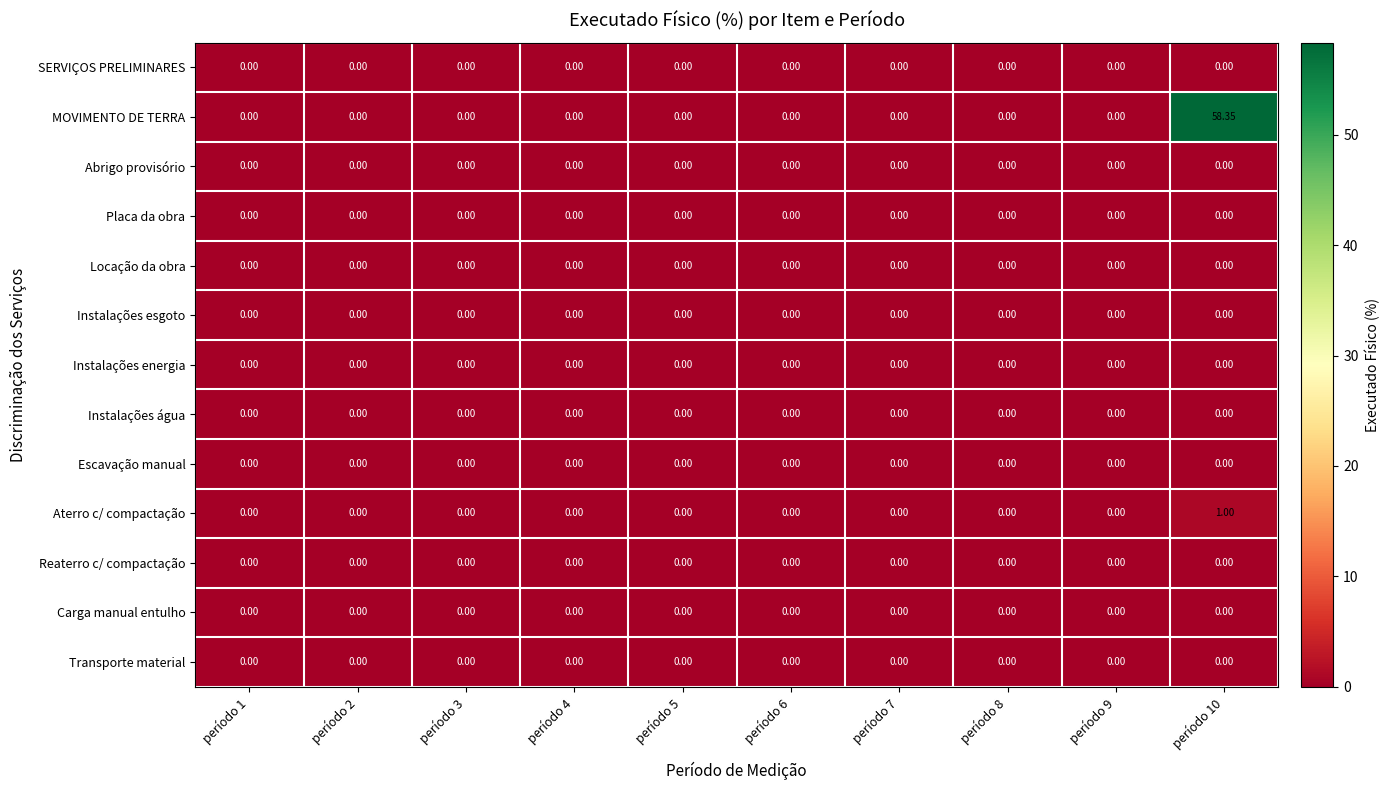

Which series has the largest total across all categories?

MOVIMENTO DE TERRA